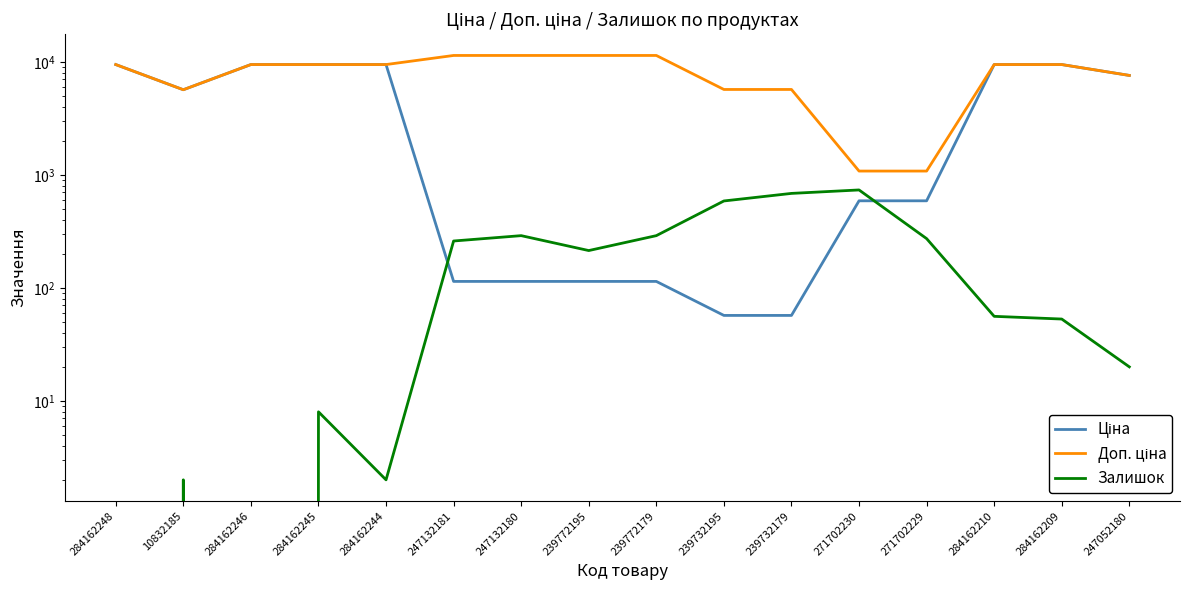

Which series has the largest total across all categories?

Доп. ціна